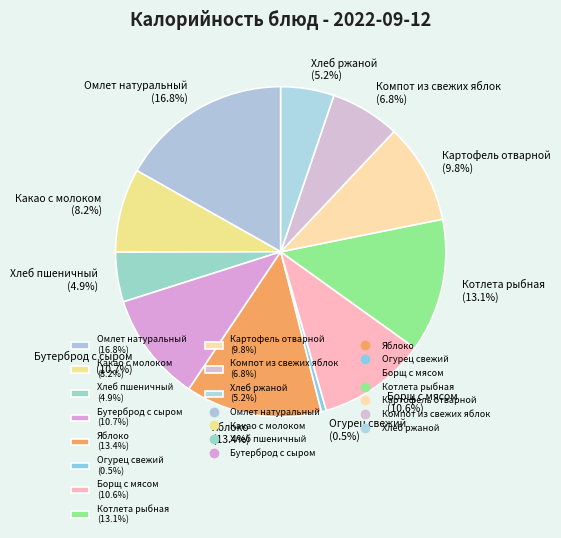

To the nearest percent, what is the difference between the largest and smallest slice percentages?

16%